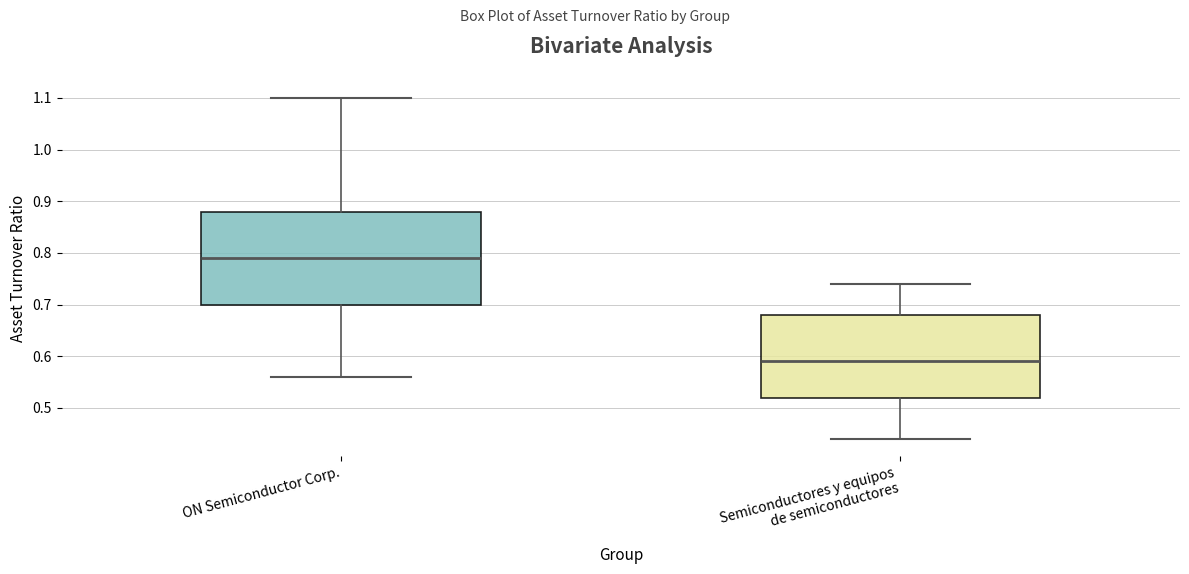

Which box's median line is the highest?

ON Semiconductor Corp.